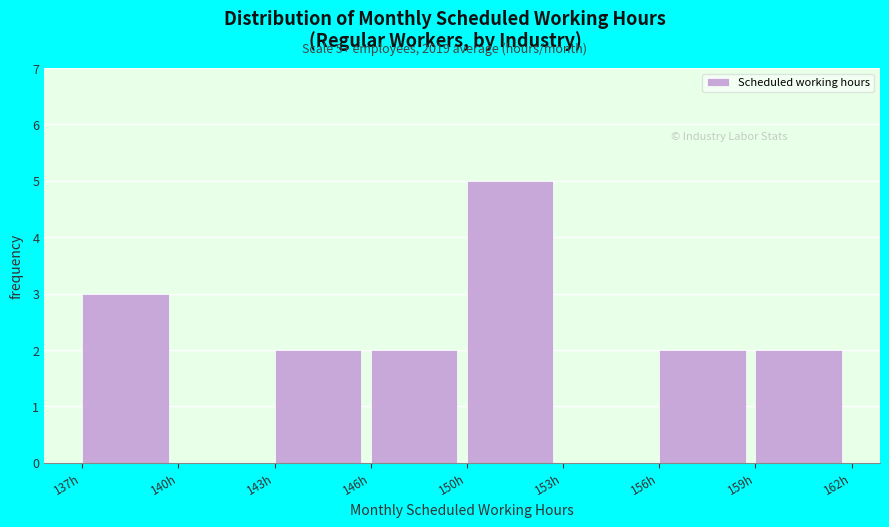

Reading left to right, transcribe all the data shown in this chart.

137h=3	140h=0	143h=2	146h=2	150h=5	153h=0	156h=2	159h=2